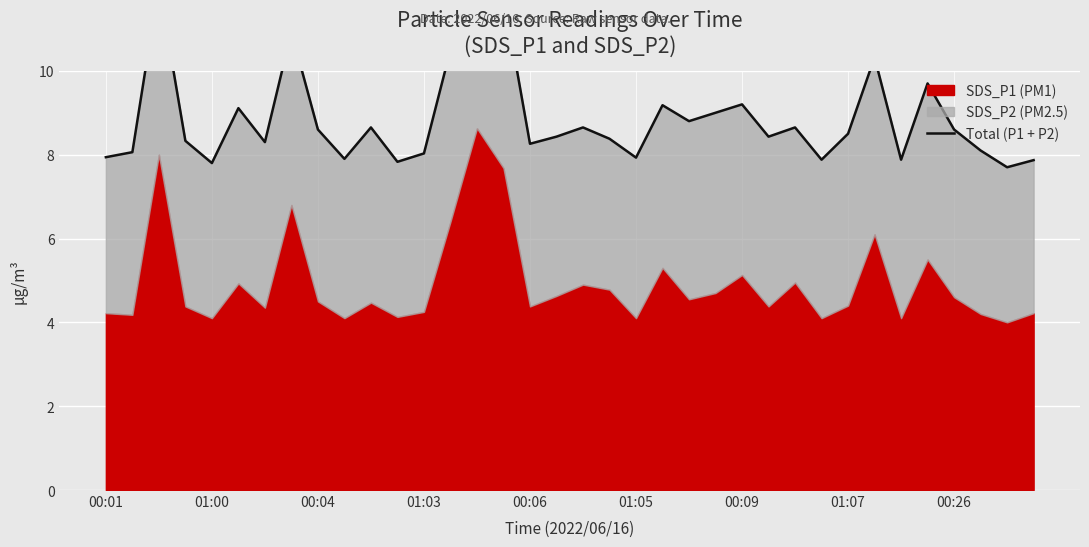

Reading right to left, list all the values displayed in this chart.

7.9	7.7	8.1	8.6	9.7	7.9	10.3	8.5	7.9	8.7	8.4	9.2	9.0	8.8	9.2	7.9	8.4	8.7	8.4	8.3	11.8	12.5	10.5	8.0	7.8	8.6	7.9	8.6	10.9	8.3	9.1	7.8	8.3	12.1	8.1	7.9